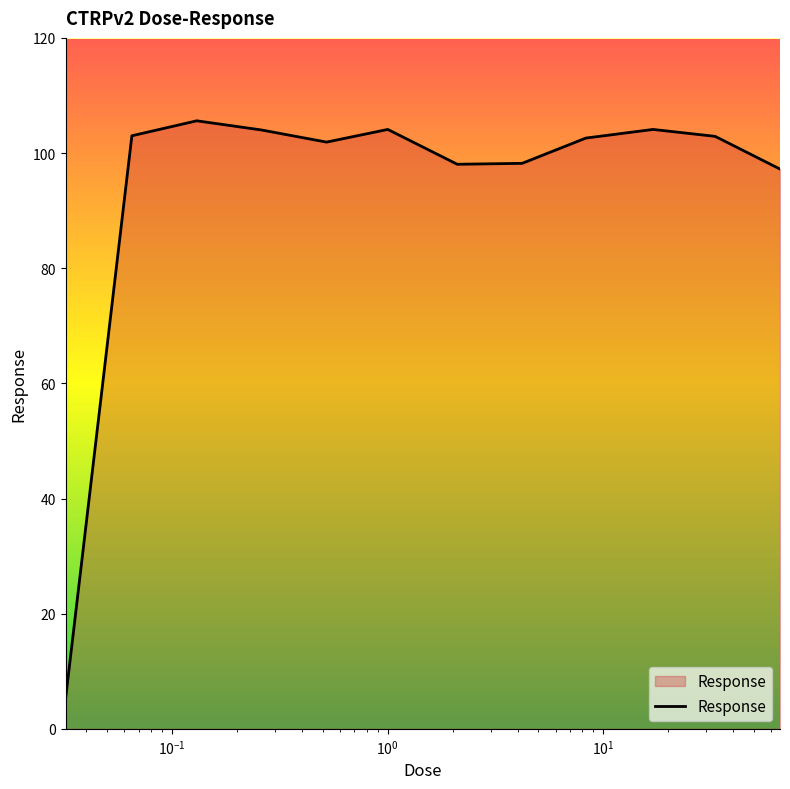

How many lines are shown in the chart?

1